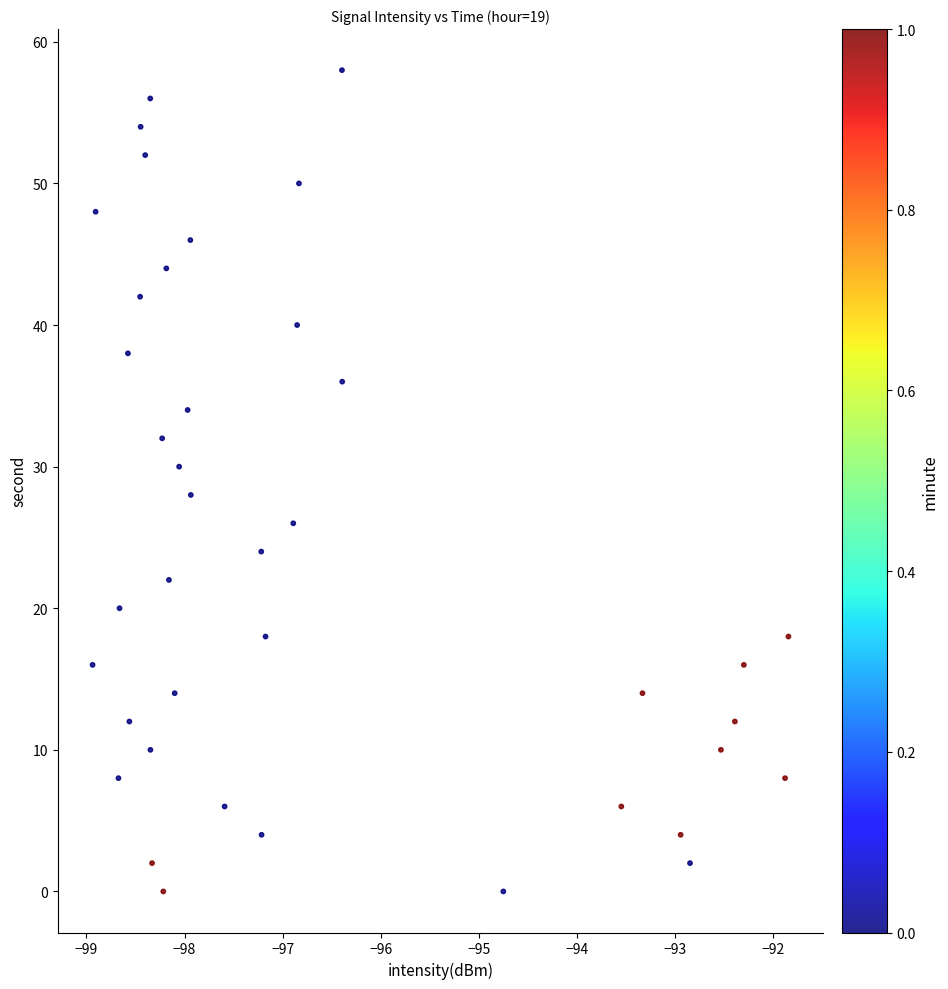

What is the range of Y values (max minus min)?

58